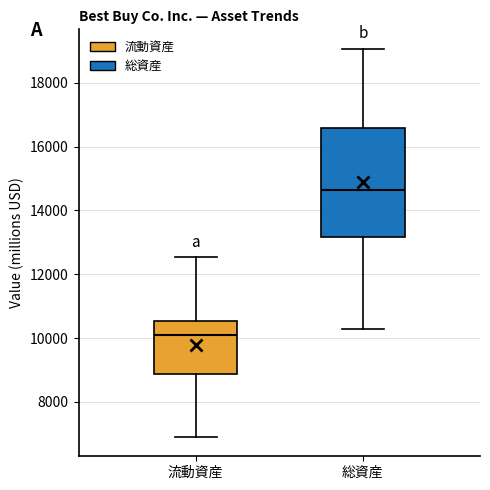

Reading left to right, read every box against the y-axis: the position of its median line, the range the box covers, and the ends of its whiskers. The values are not printed on the chart, so give them approximately, as read against the axis.

流動資産: median 10000, box 8800 to 10600, whiskers 7000 to 12600
総資産: median 14600, box 13200 to 16600, whiskers 10200 to 19000